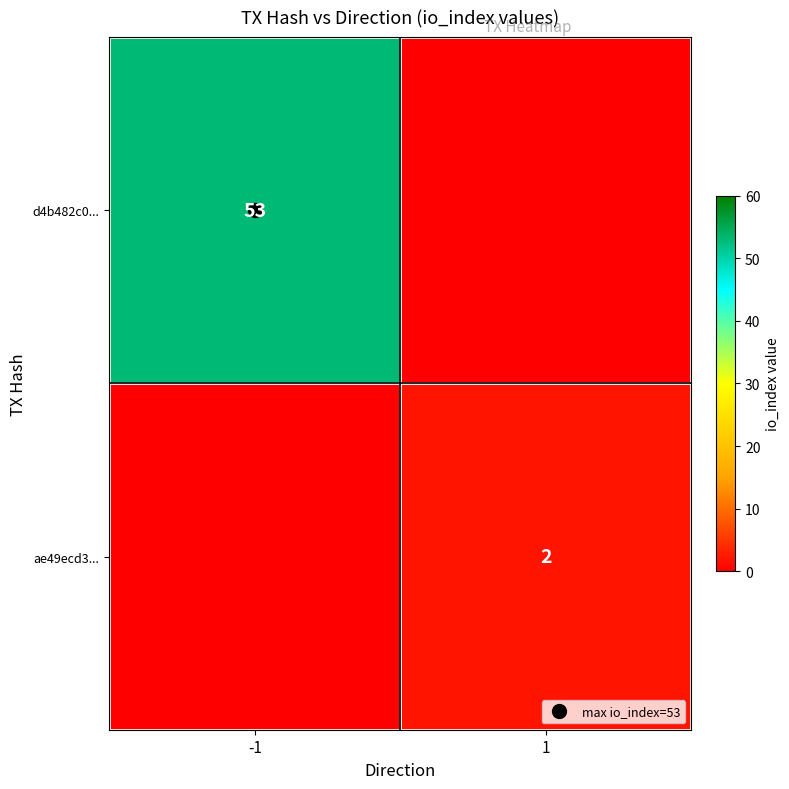

Rank the series by their average value, from highest to lowest.

d4b482c0..., ae49ecd3...